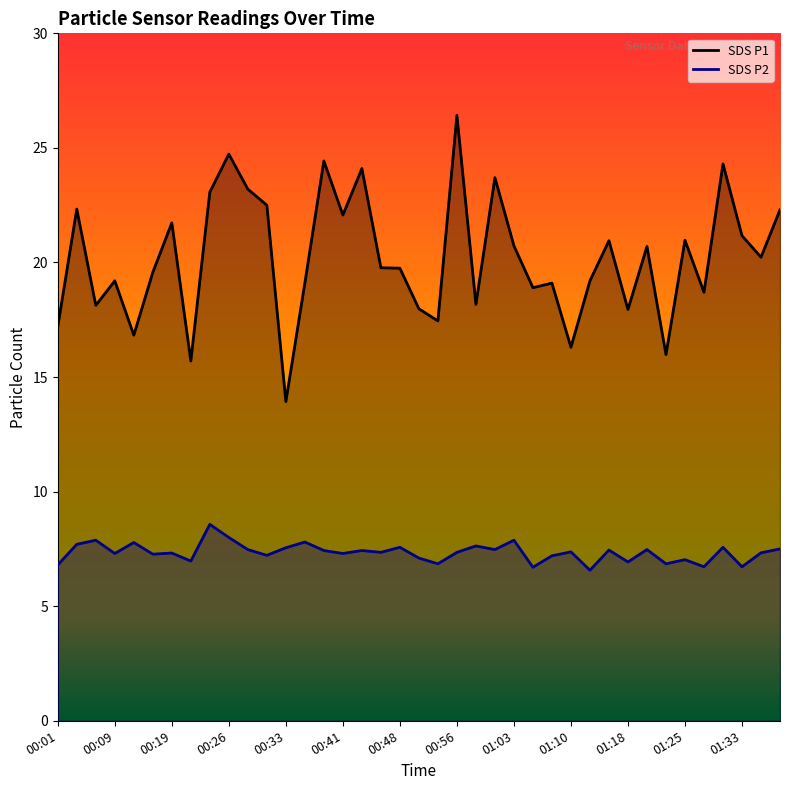

What is the smallest value displayed?

6.6